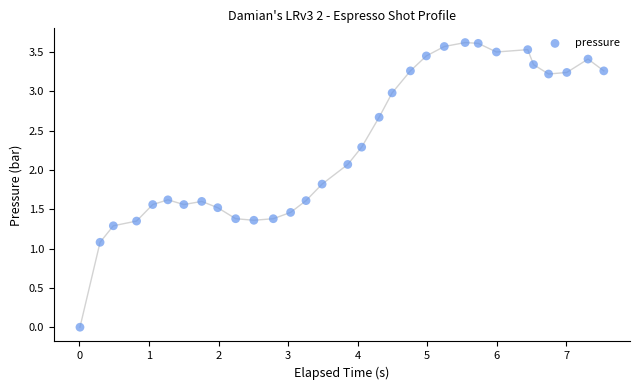

What Y value in the scatter plot is closest to 1?

1.1